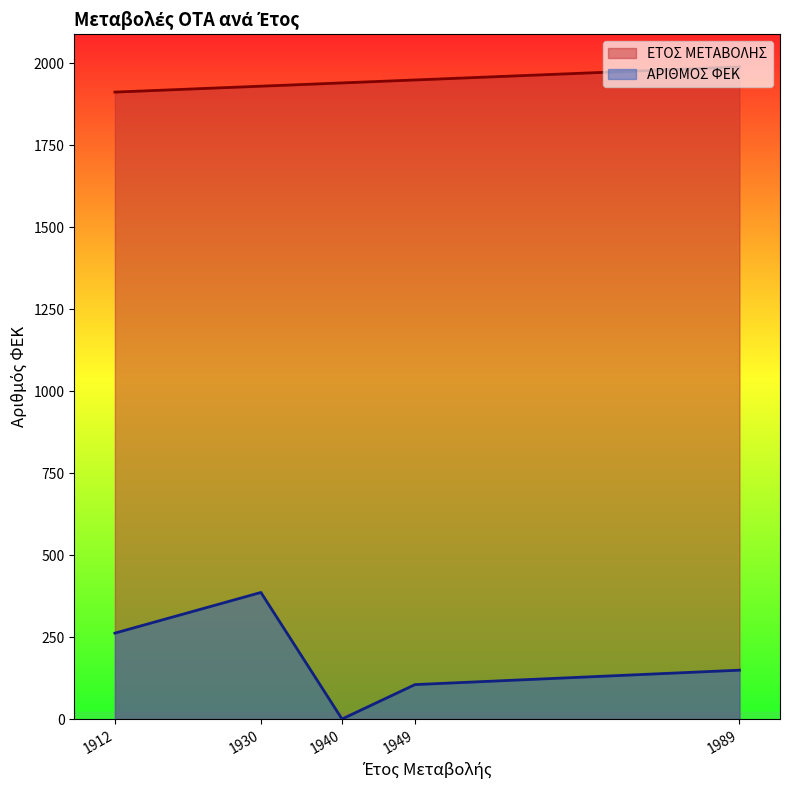

The value of ΑΡΙΘΜΟΣ ΦΕΚ at 1940 is 0. True or false?

True